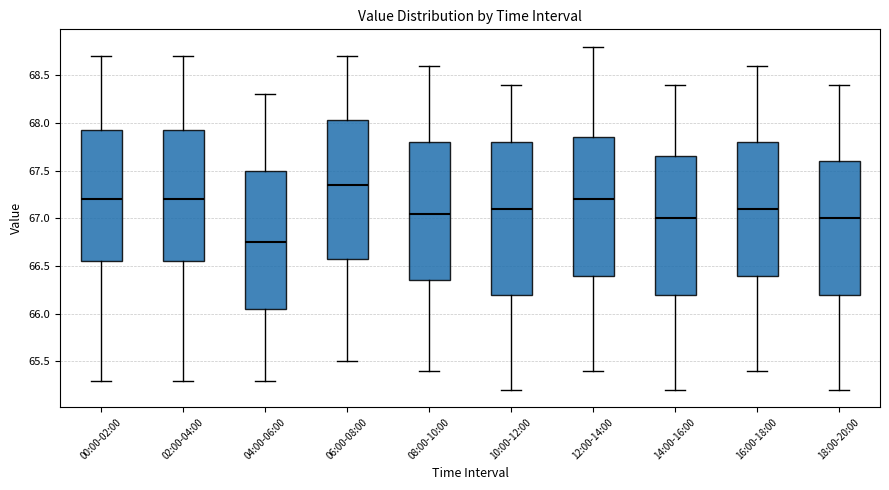

Reading left to right, transcribe this box plot: for each box, give where its median line is, the range the box spans, and where its two whiskers end, as read against the y-axis. The values are not printed on the chart, so give them approximately, as read against the axis.

00:00-02:00: median 67.20, box 66.55 to 67.95, whiskers 65.30 to 68.70
02:00-04:00: median 67.20, box 66.55 to 67.95, whiskers 65.30 to 68.70
04:00-06:00: median 66.75, box 66.05 to 67.50, whiskers 65.30 to 68.30
06:00-08:00: median 67.35, box 66.60 to 68.05, whiskers 65.50 to 68.70
08:00-10:00: median 67.05, box 66.35 to 67.80, whiskers 65.40 to 68.60
10:00-12:00: median 67.10, box 66.20 to 67.80, whiskers 65.20 to 68.40
12:00-14:00: median 67.20, box 66.40 to 67.85, whiskers 65.40 to 68.80
14:00-16:00: median 67.00, box 66.20 to 67.65, whiskers 65.20 to 68.40
16:00-18:00: median 67.10, box 66.40 to 67.80, whiskers 65.40 to 68.60
18:00-20:00: median 67.00, box 66.20 to 67.60, whiskers 65.20 to 68.40